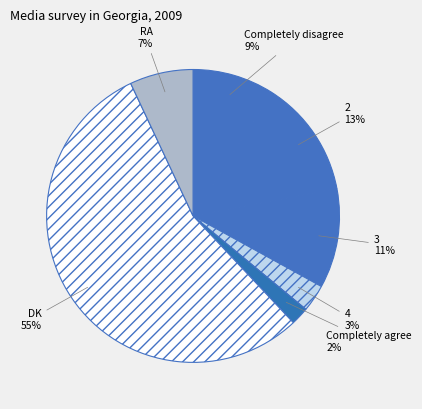

Which slice represents more than half of the pie?

DK